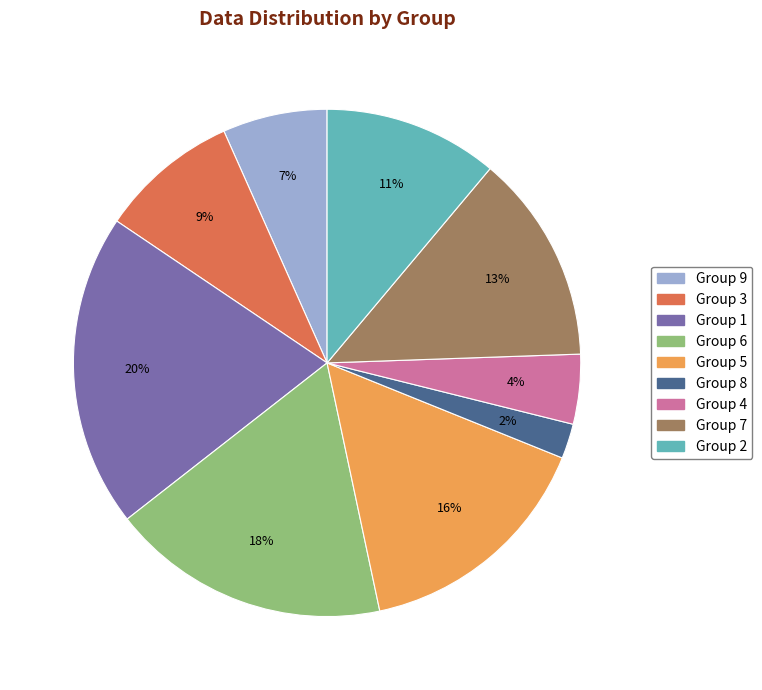

How many slices are in this pie chart?

9